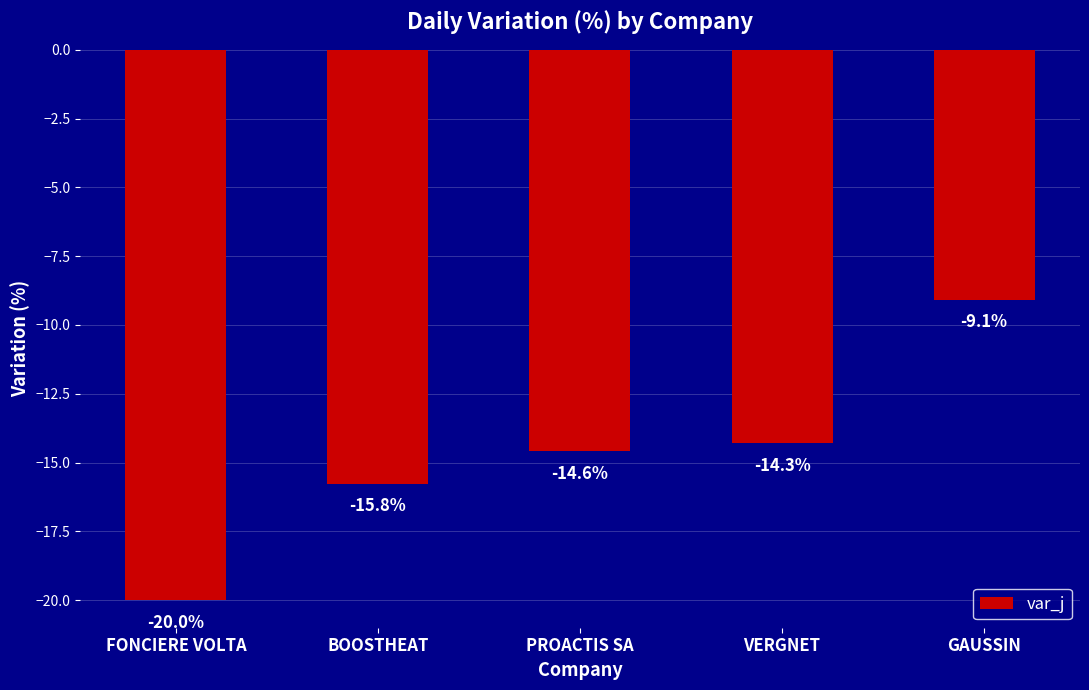

What is the sum of the values at BOOSTHEAT and FONCIERE VOLTA?

-35.8